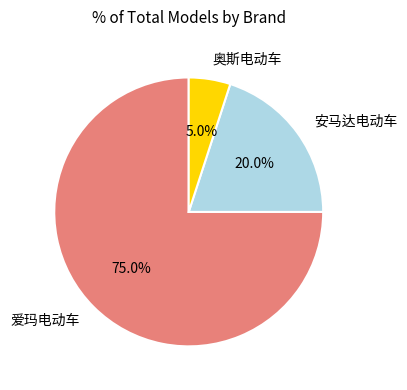

Between 奥斯电动车 and 安马达电动车, which is larger?

安马达电动车